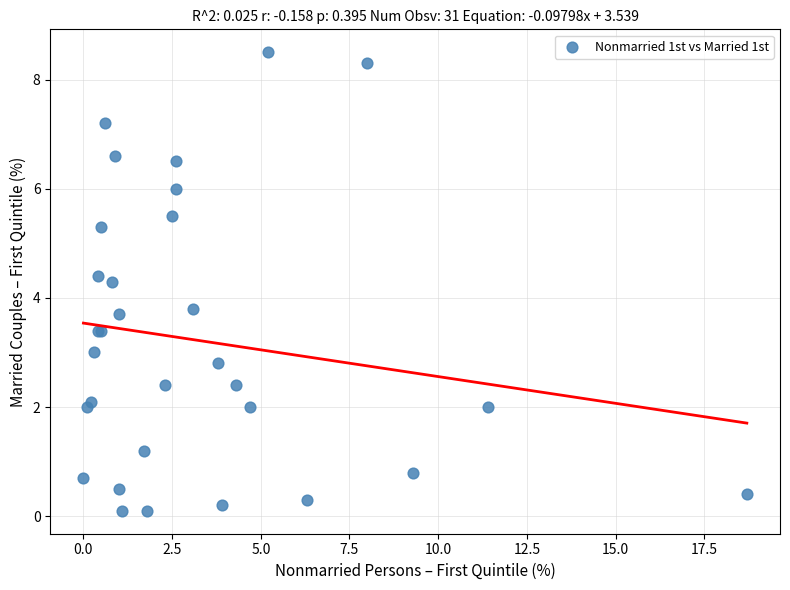

What Y value in the scatter plot is closest to 4?

3.8